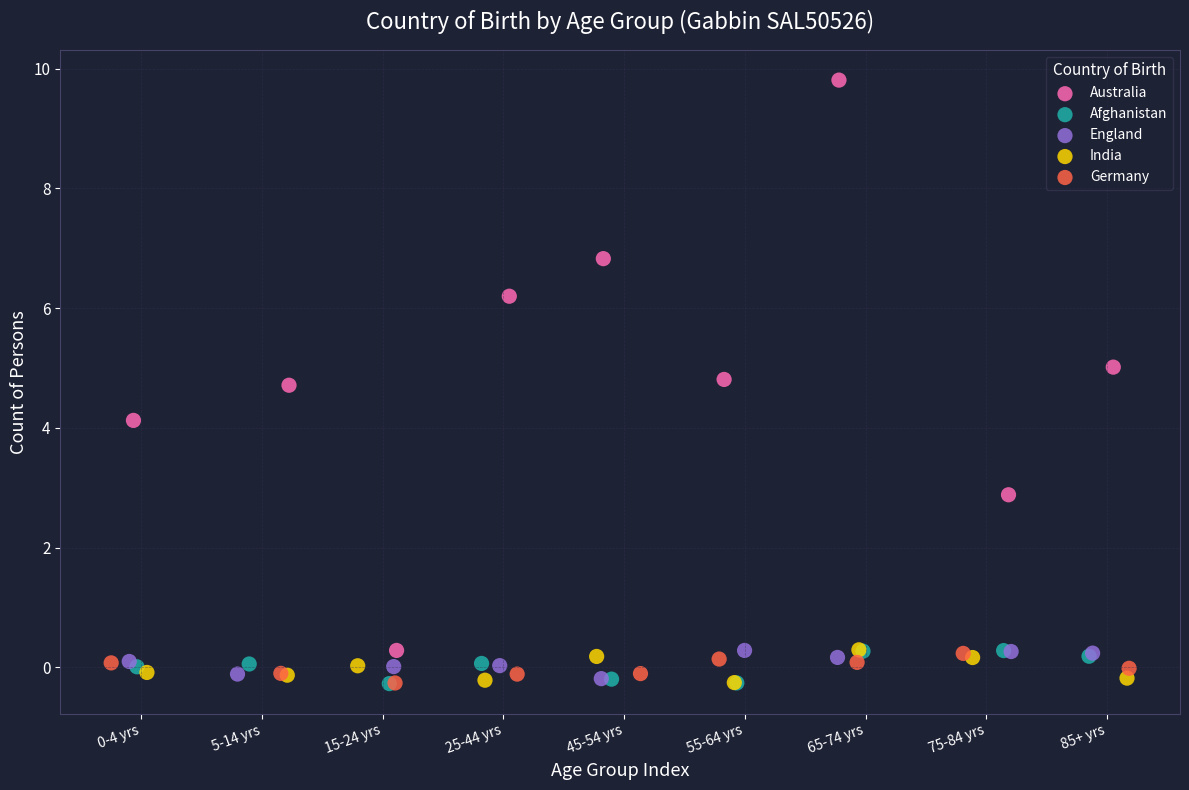

Which series contains the highest Y value?

Australia